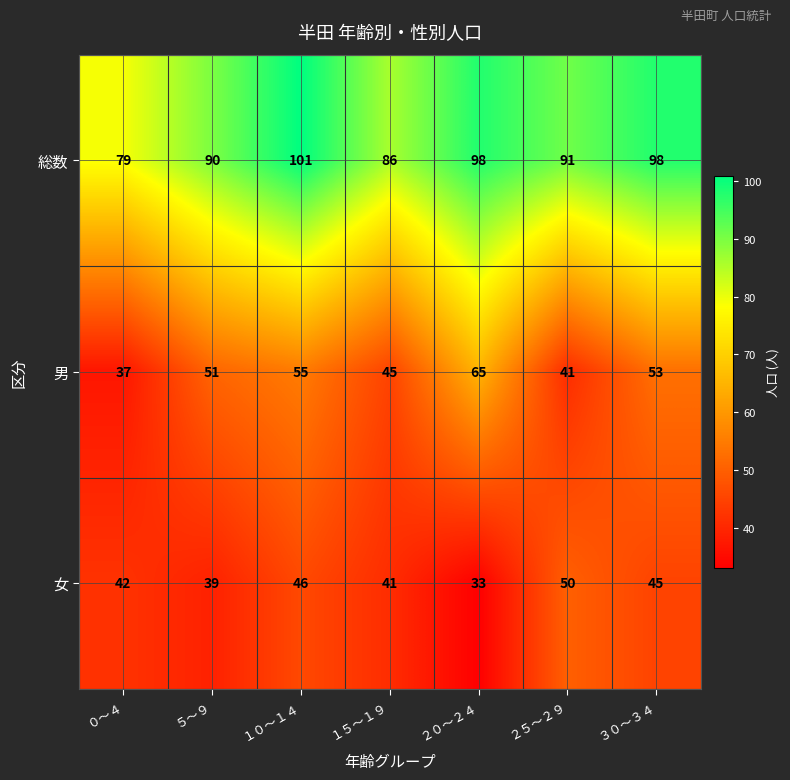

Which series has the widest spread of values?

男